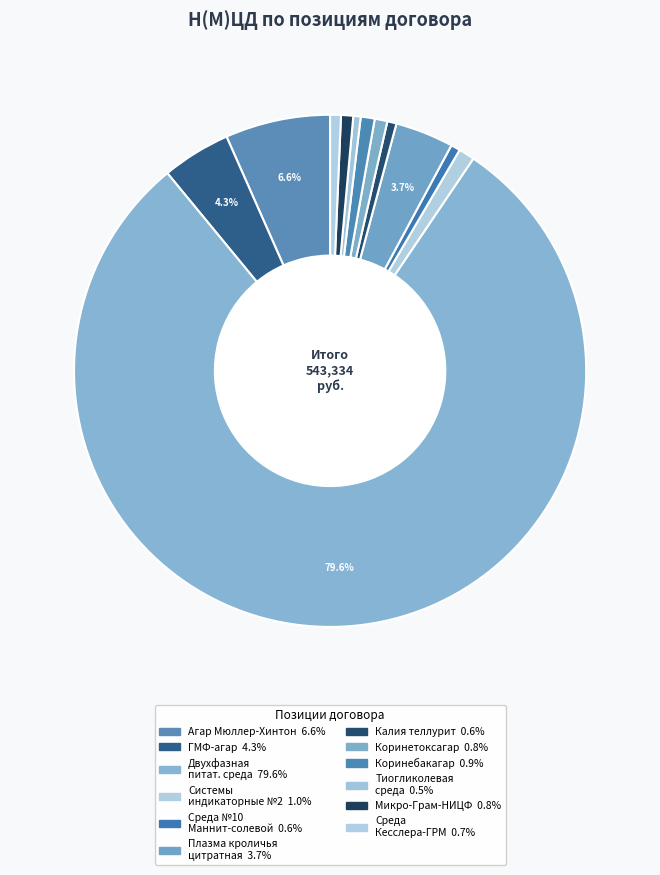

Does any single category account for the majority?

Yes